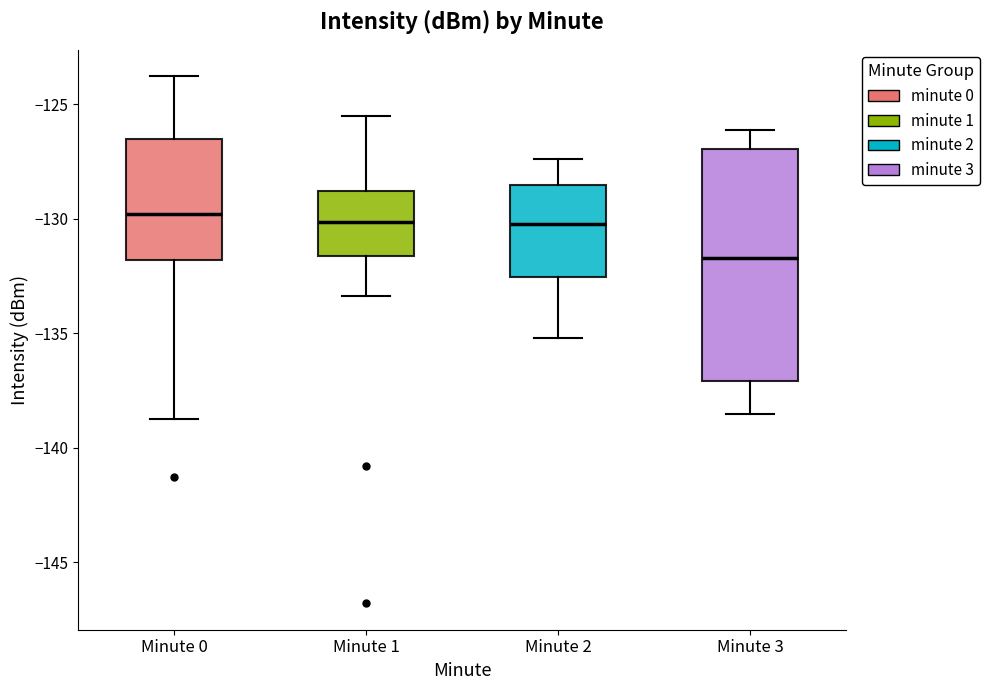

Reading left to right, transcribe this box plot: for each box, give where its median line is, the range the box spans, and where its two whiskers end, as read against the y-axis. The values are not printed on the chart, so give them approximately, as read against the axis.

Minute 0: median -130.0, box -132.0 to -126.5, whiskers -138.5 to -124.0
Minute 1: median -130.0, box -131.5 to -129.0, whiskers -133.5 to -125.5
Minute 2: median -130.0, box -132.5 to -128.5, whiskers -135.0 to -127.5
Minute 3: median -131.5, box -137.0 to -127.0, whiskers -138.5 to -126.0